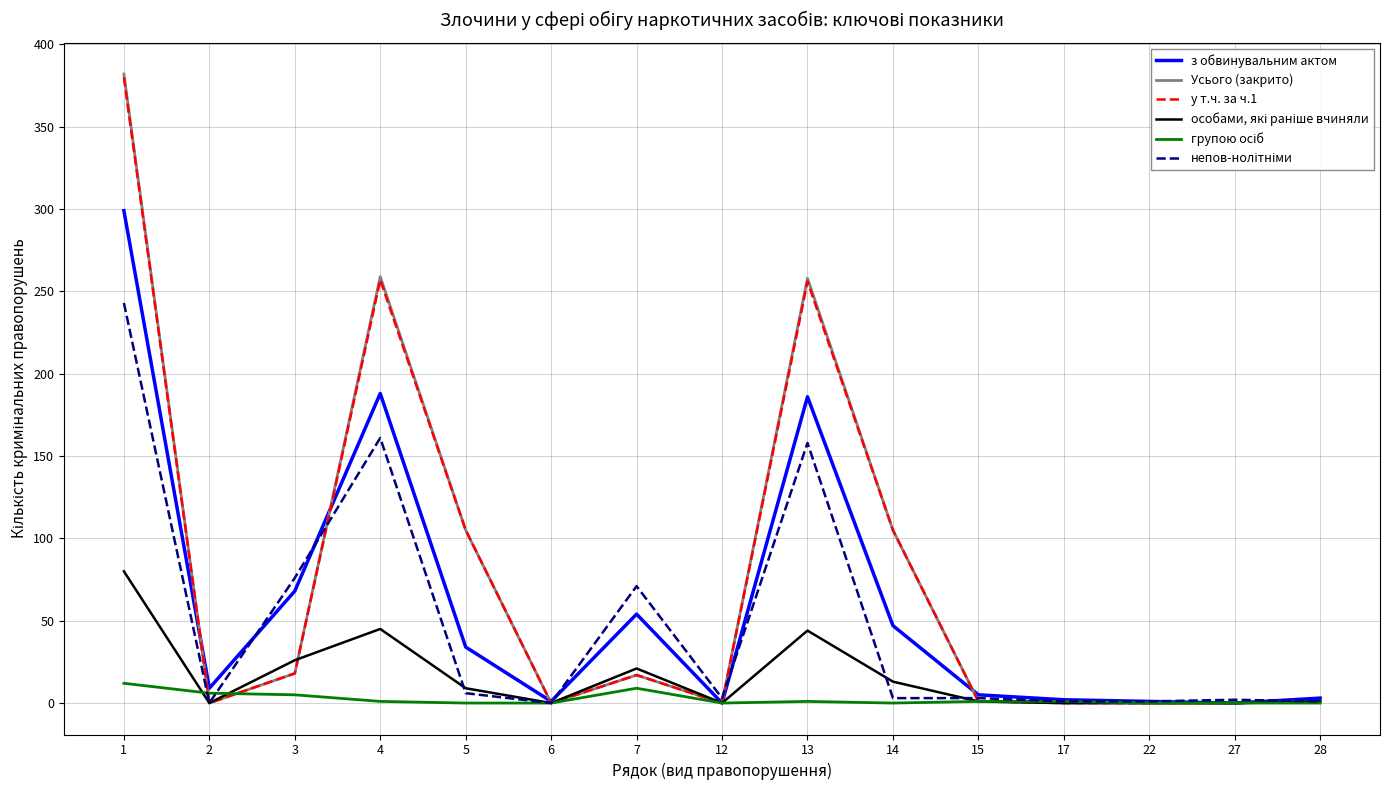

Is it true that Усього (закрито) equals 165 at 14?

False